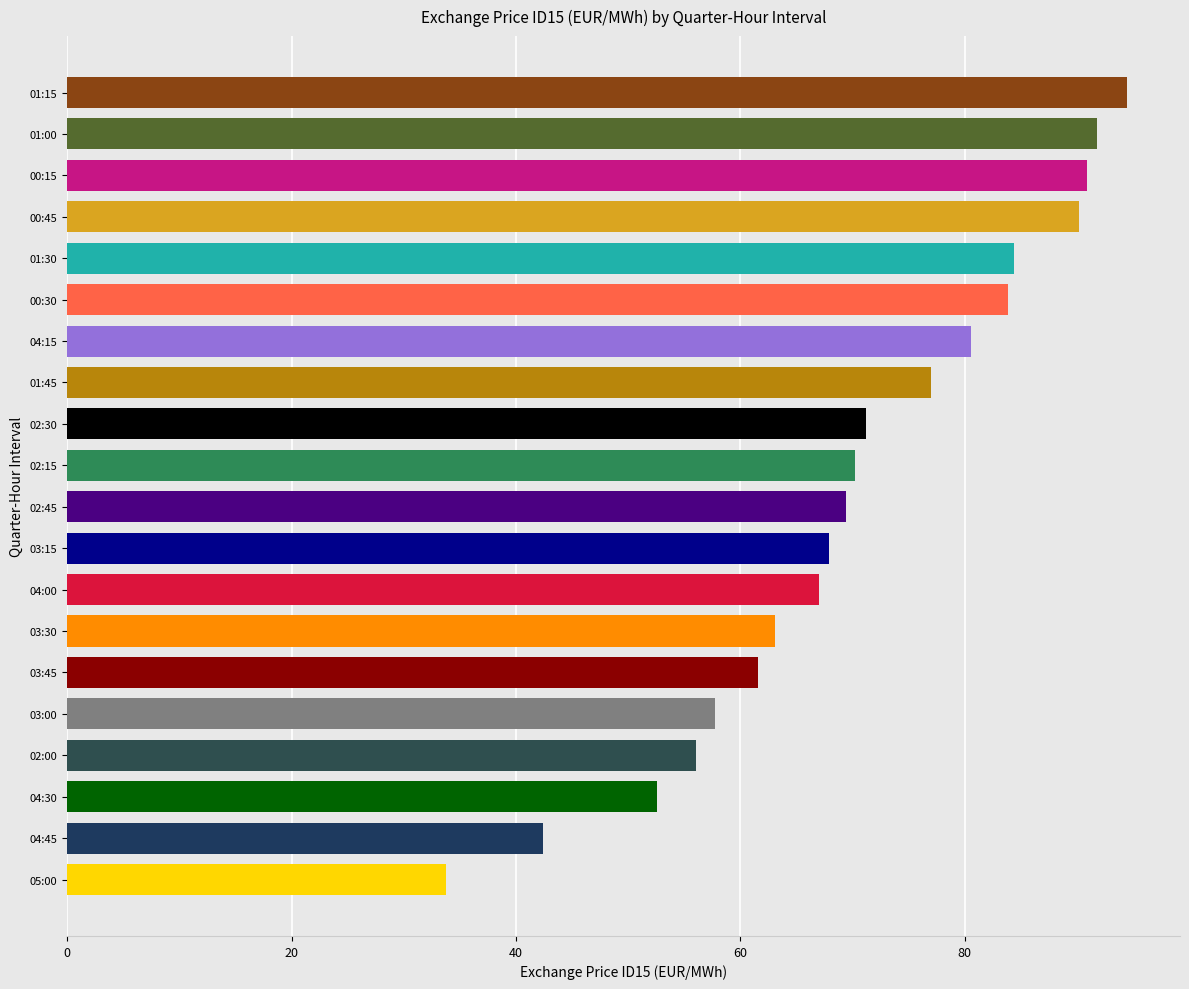

Reading bottom to top, transcribe all the data shown in this chart.

33.7	42.4	52.6	56.1	57.7	61.6	63.1	67.0	67.9	69.4	70.2	71.2	77.0	80.6	83.8	84.4	90.2	90.9	91.8	94.5